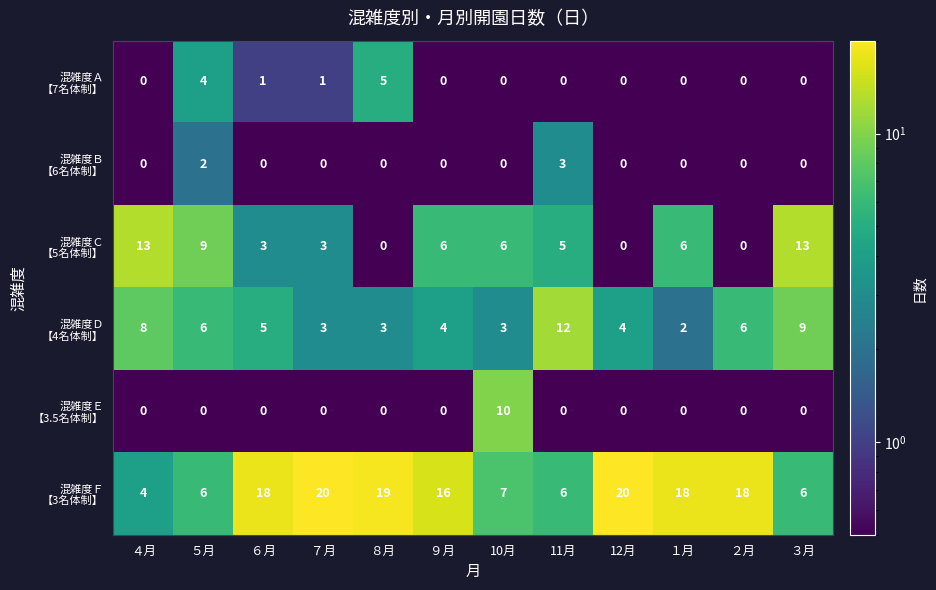

At how many categories does at least one series exceed 8?

12